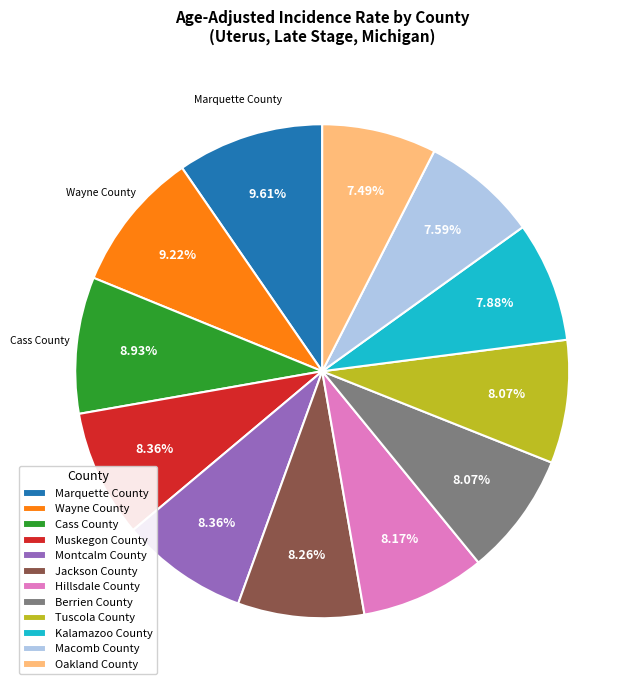

How many slices are in this pie chart?

12